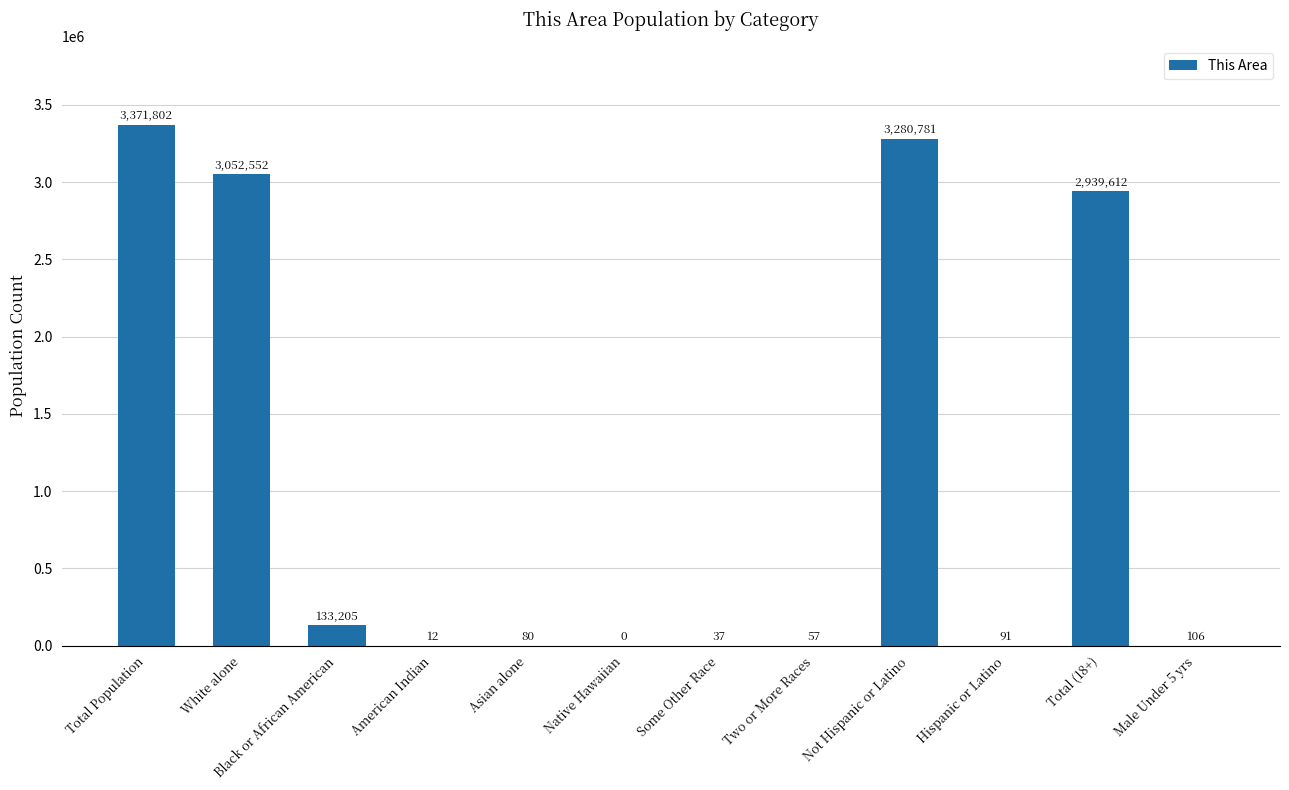

Are the bars grouped side by side (vs. stacked)?

No